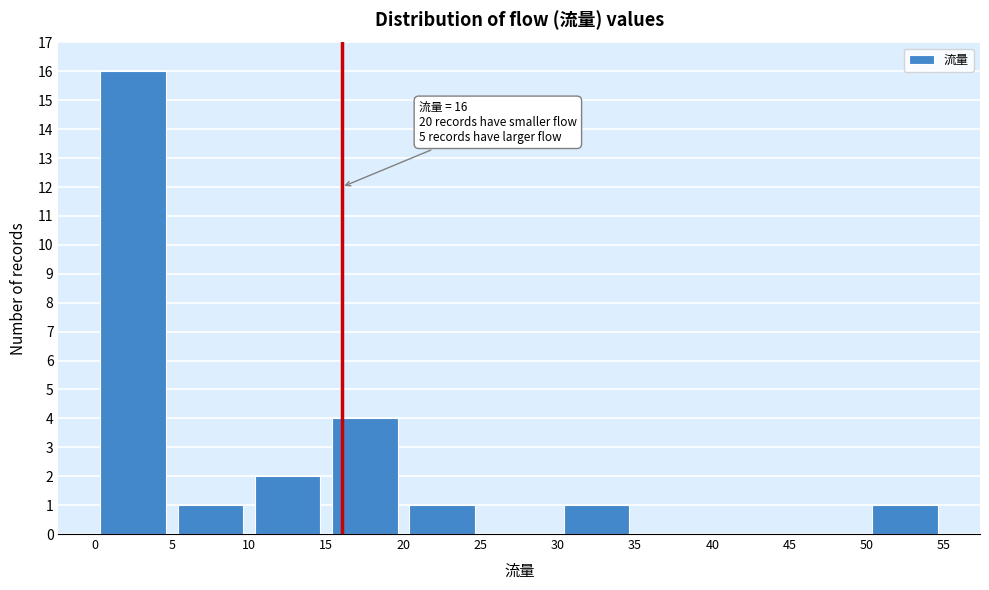

Over which range of the x-axis is the bar tallest?

0 to 5